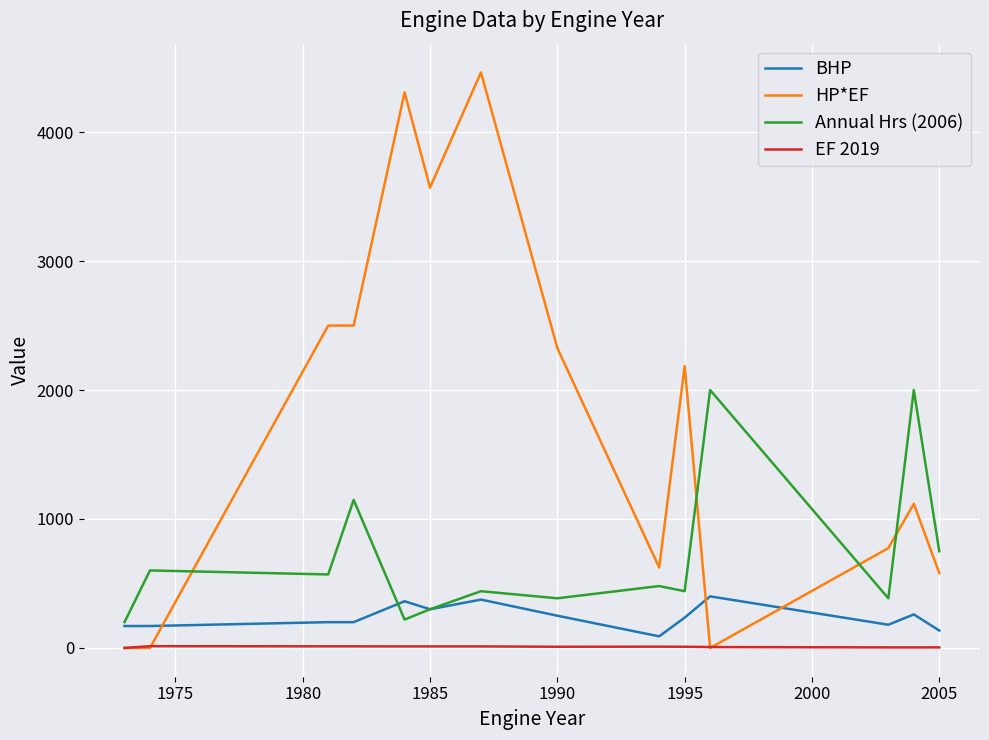

True or false: EF 2019 and Annual Hrs (2006) intersect in this chart.

False